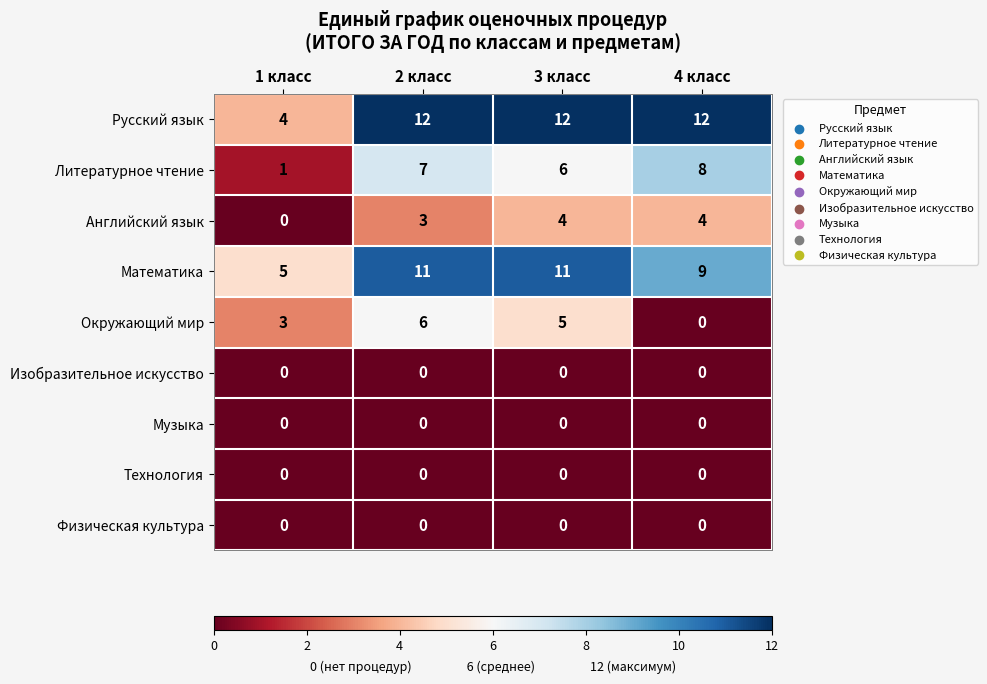

What is the total value across all series at 2 класс?

39